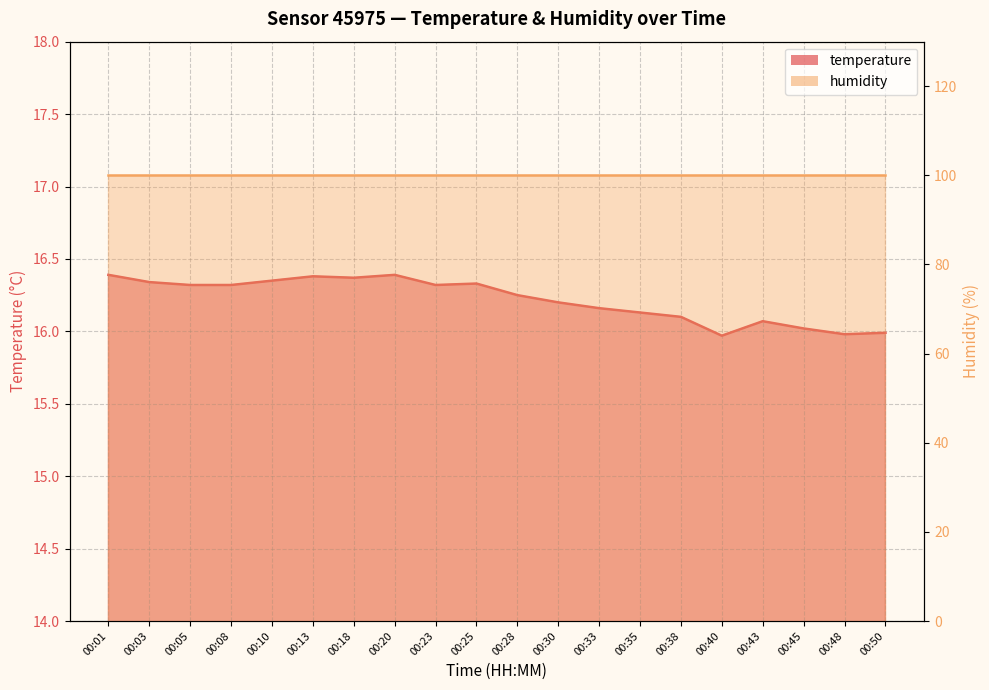

What is the change in value from 00:08 to 00:28?

-0.1